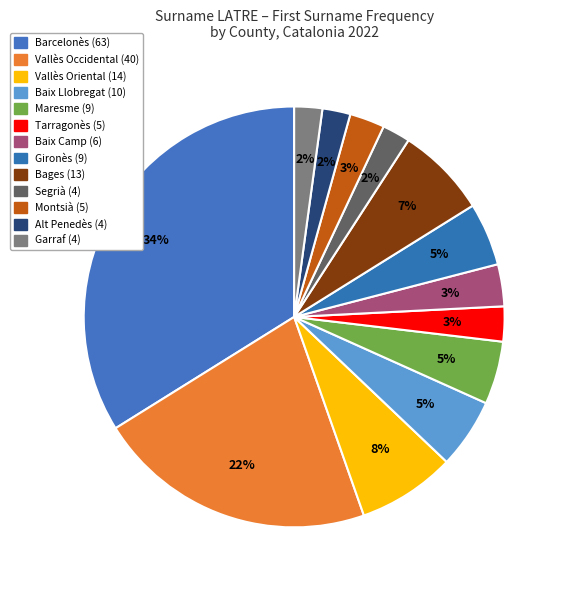

How many slices are in this pie chart?

13